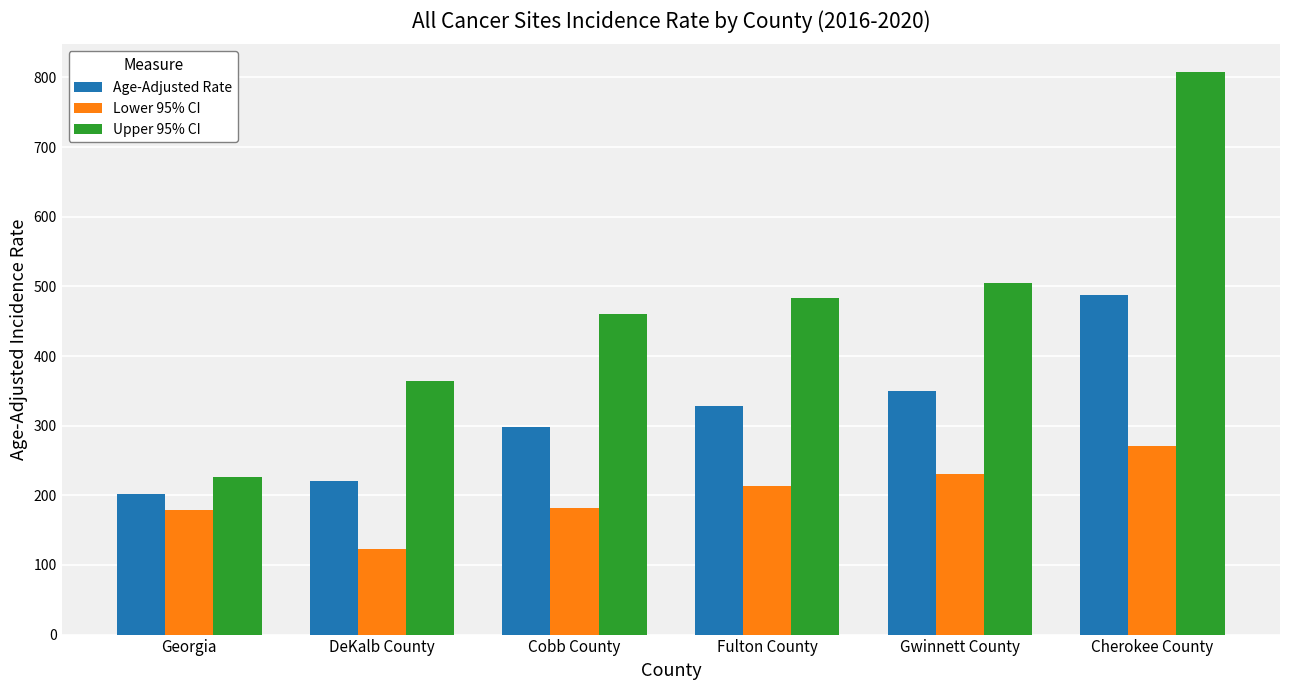

Is the value of Lower 95% CI at Cobb County greater than the value of Upper 95% CI at Gwinnett County?

No